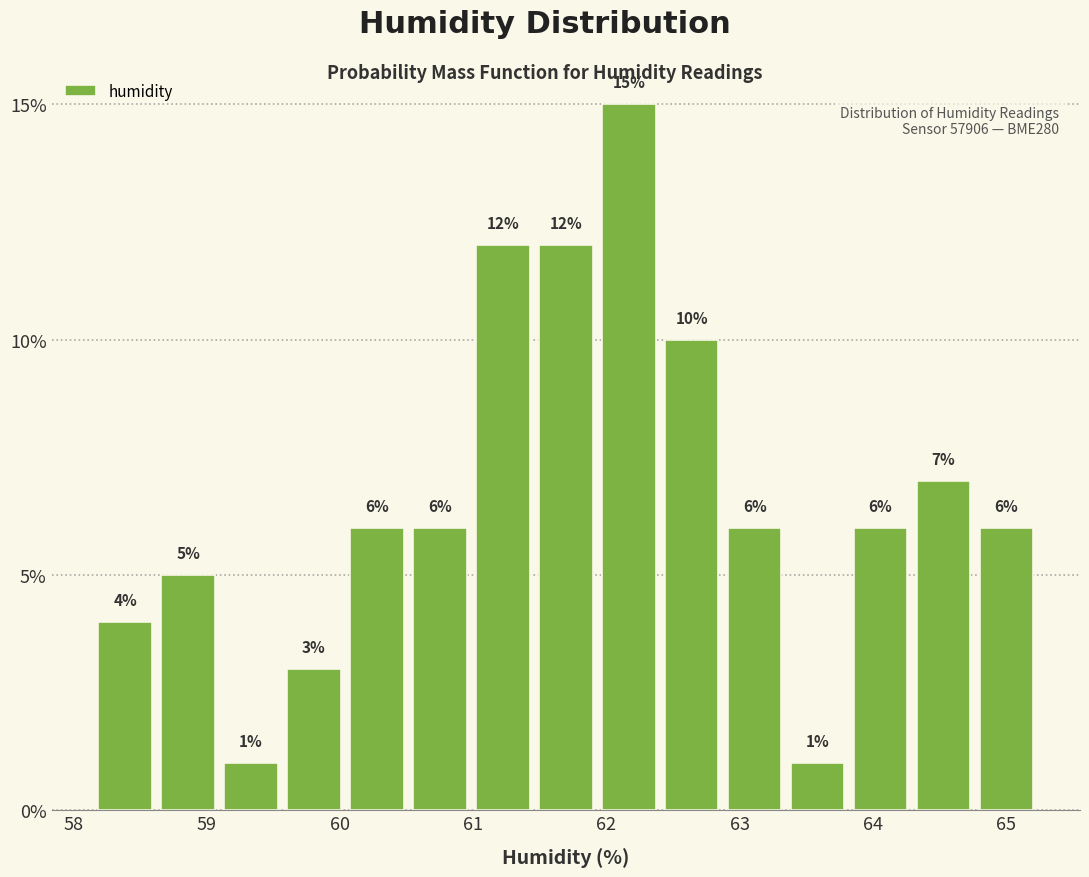

Reading left to right, list every bar in this chart as the range it spans on the x-axis followed by its height. The bar edges are not printed on the chart, so give them approximately, as read against the axis.

58.2 to 58.6: 4
58.6 to 59.1: 5
59.1 to 59.6: 1
59.6 to 60.0: 3
60.0 to 60.5: 6
60.5 to 61.0: 6
61.0 to 61.5: 12
61.5 to 61.9: 12
61.9 to 62.4: 15
62.4 to 62.9: 10
62.9 to 63.3: 6
63.3 to 63.8: 1
63.8 to 64.3: 6
64.3 to 64.8: 7
64.8 to 65.2: 6